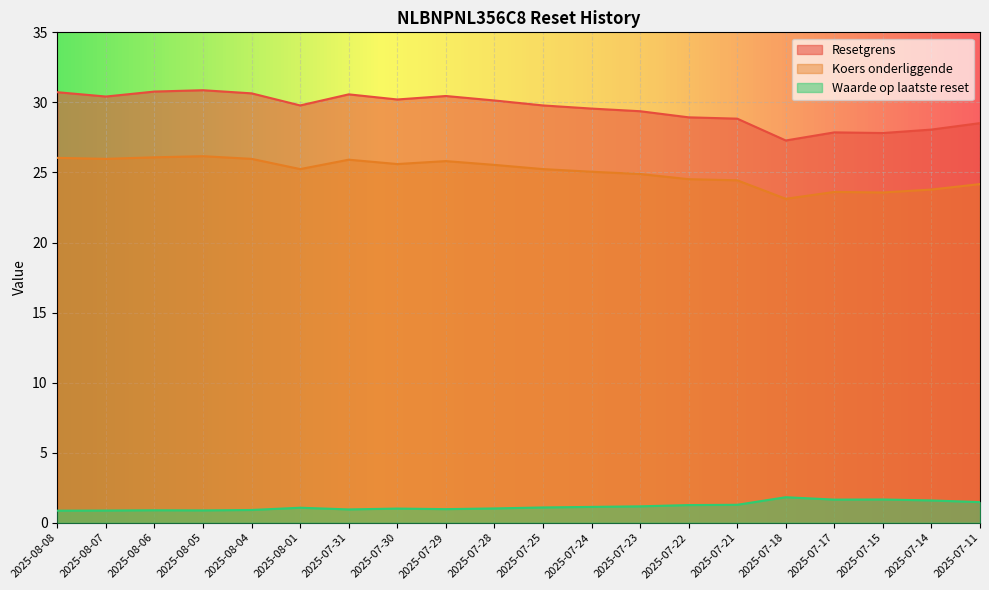

True or false: Waarde op laatste reset has more than 0 interior local peaks.

True